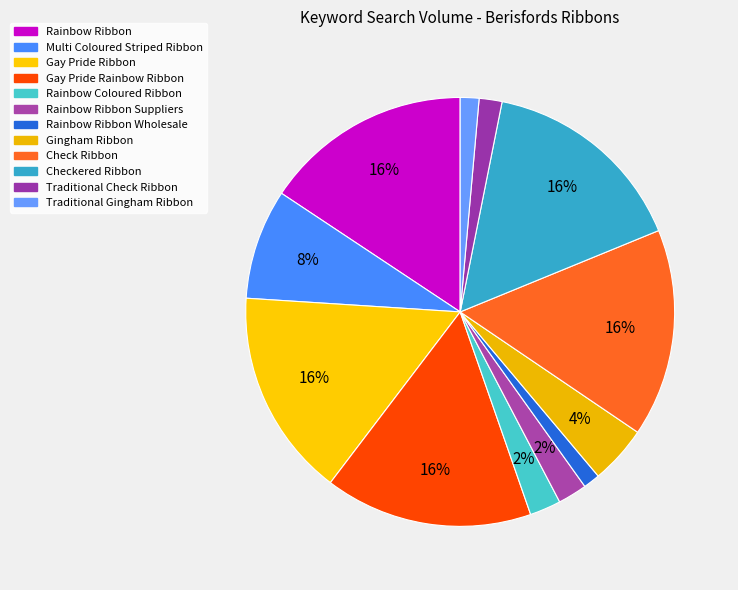

Count the number of slices in the pie.

12